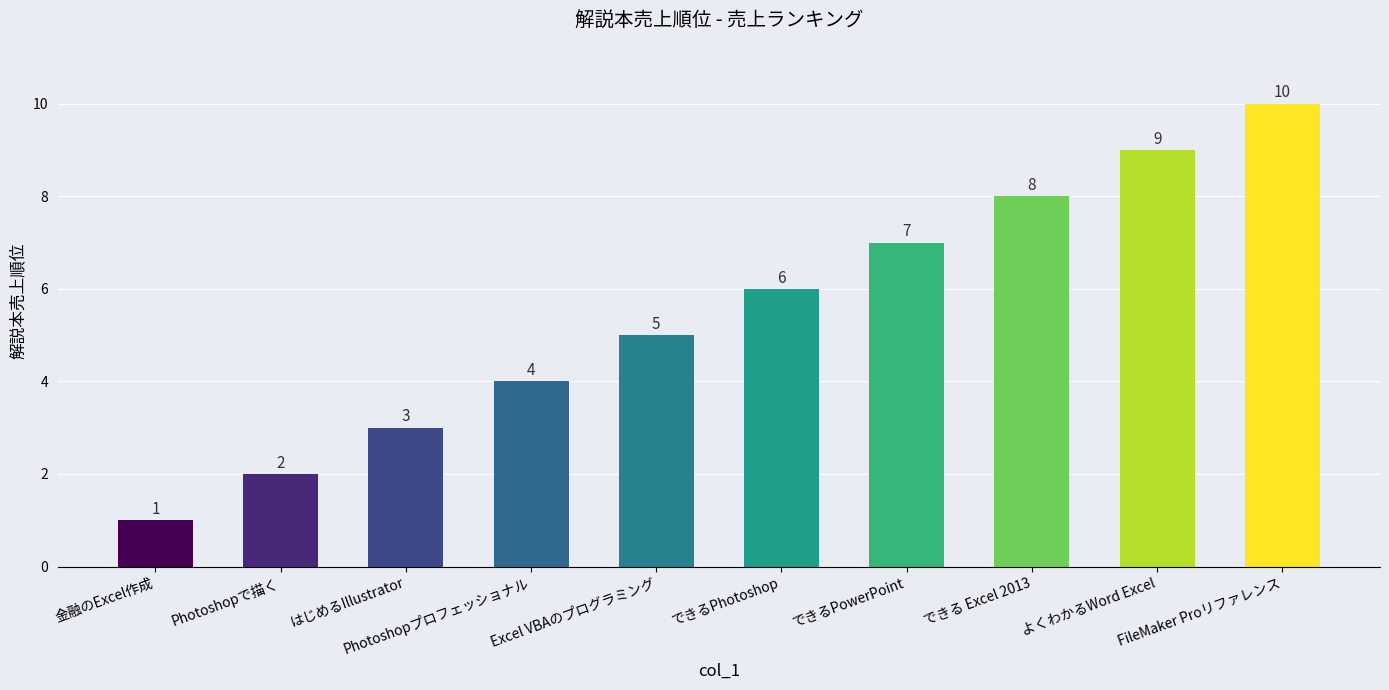

At which label is the value closest to 5?

Excel VBAのプログラミング